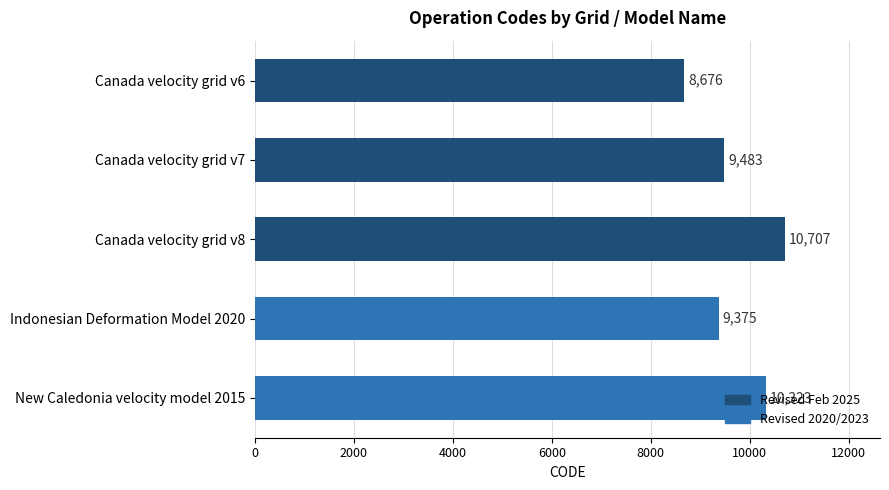

Which has a higher value, Canada velocity grid v8 or Indonesian Deformation Model 2020?

Canada velocity grid v8